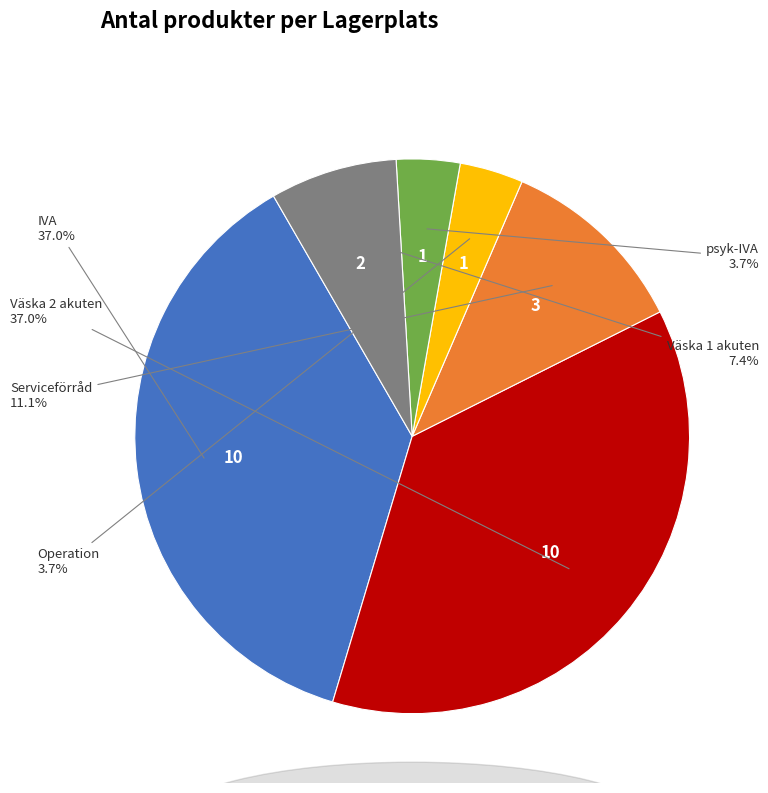

Is there a majority slice in this chart?

No